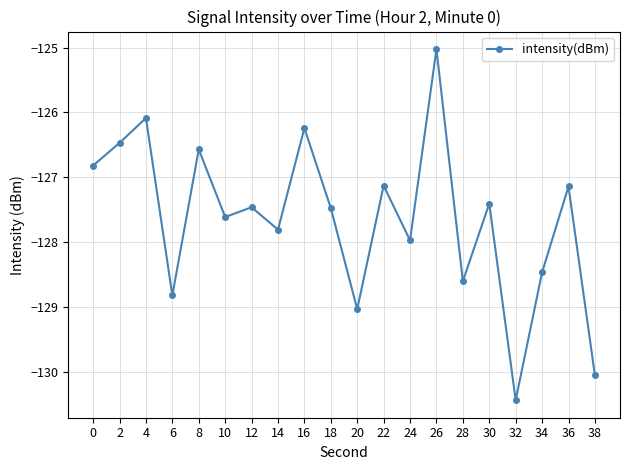

Reading left to right, extract all data points from this chart.

-126.8	-126.5	-126.1	-128.8	-126.6	-127.6	-127.5	-127.8	-126.2	-127.5	-129.0	-127.1	-128.0	-125.0	-128.6	-127.4	-130.4	-128.5	-127.1	-130.1